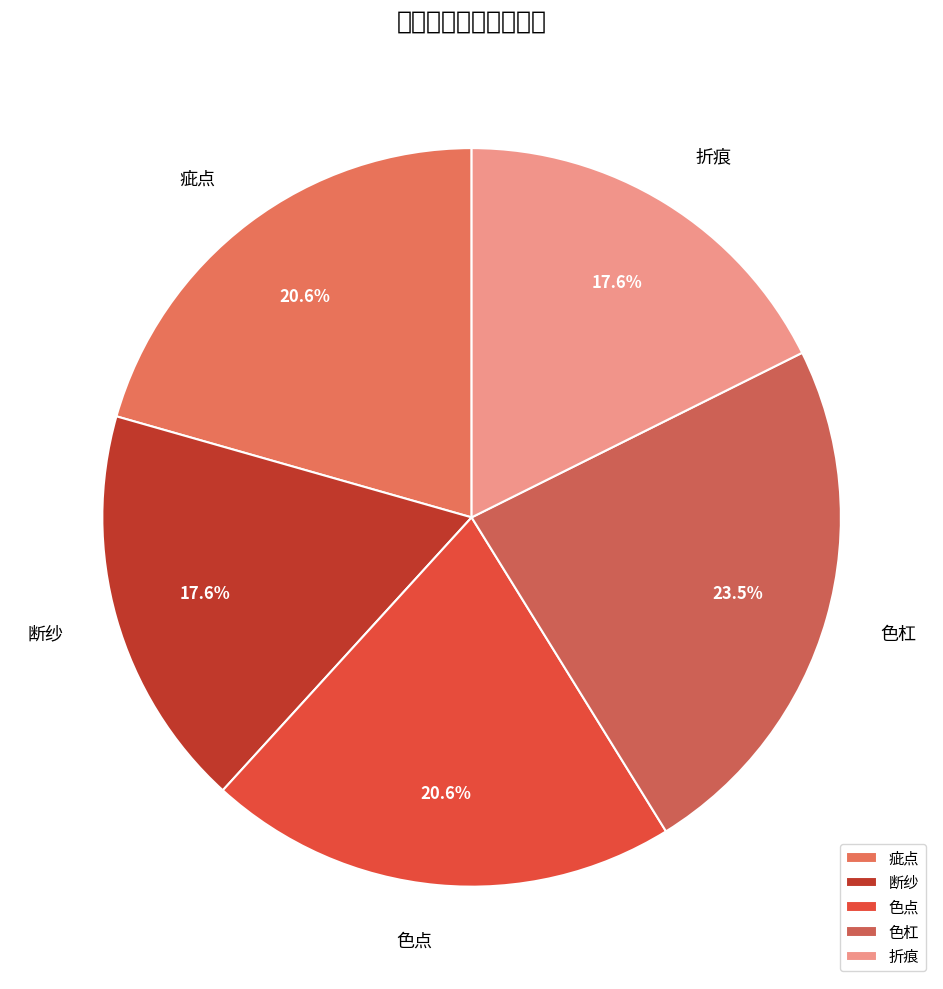

What is the total percentage of 疵点 and 断纱?

38.2%